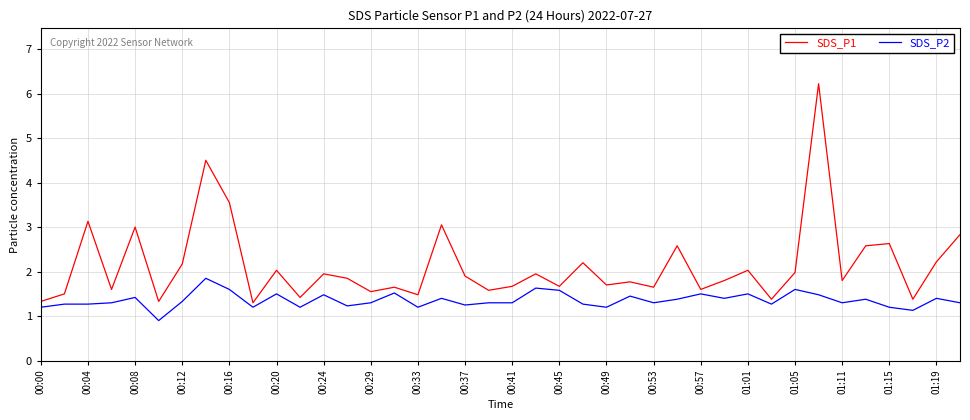

At how many categories does at least one series exceed 4?

2